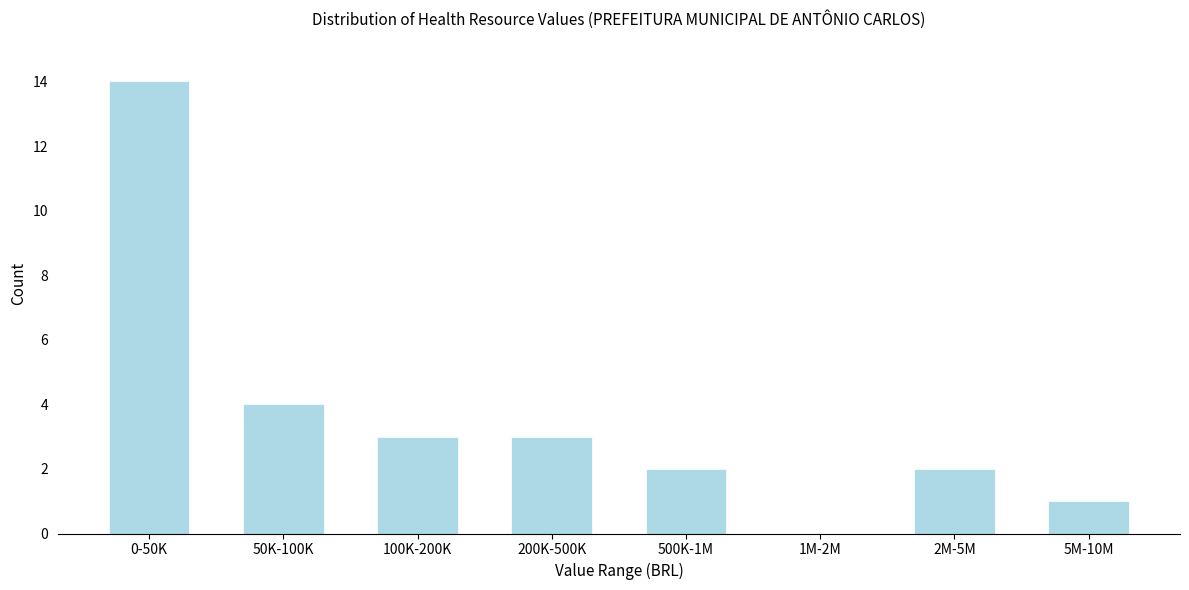

Reading left to right, transcribe all the data shown in this chart.

0-50K=14	50K-100K=4	100K-200K=3	200K-500K=3	500K-1M=2	1M-2M=0	2M-5M=2	5M-10M=1